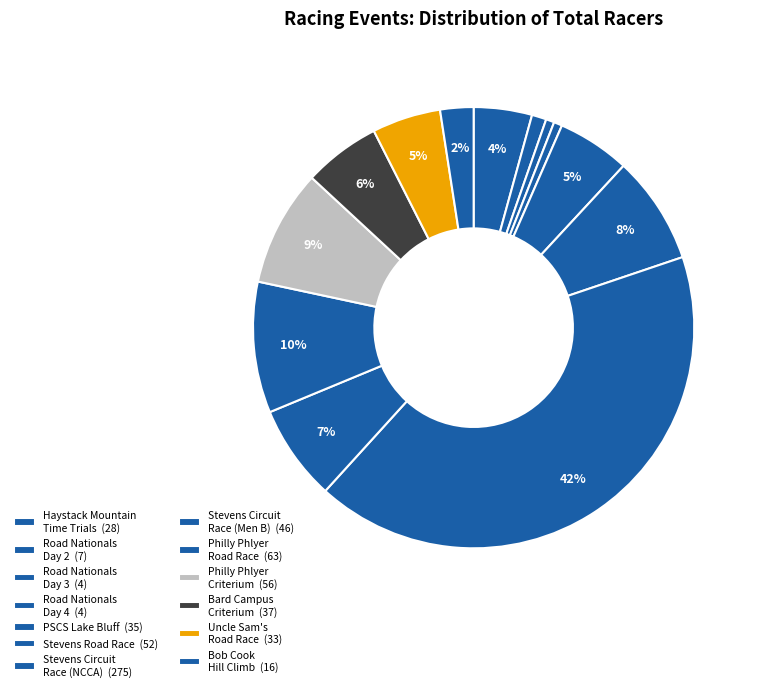

How many segments does this pie chart have?

13